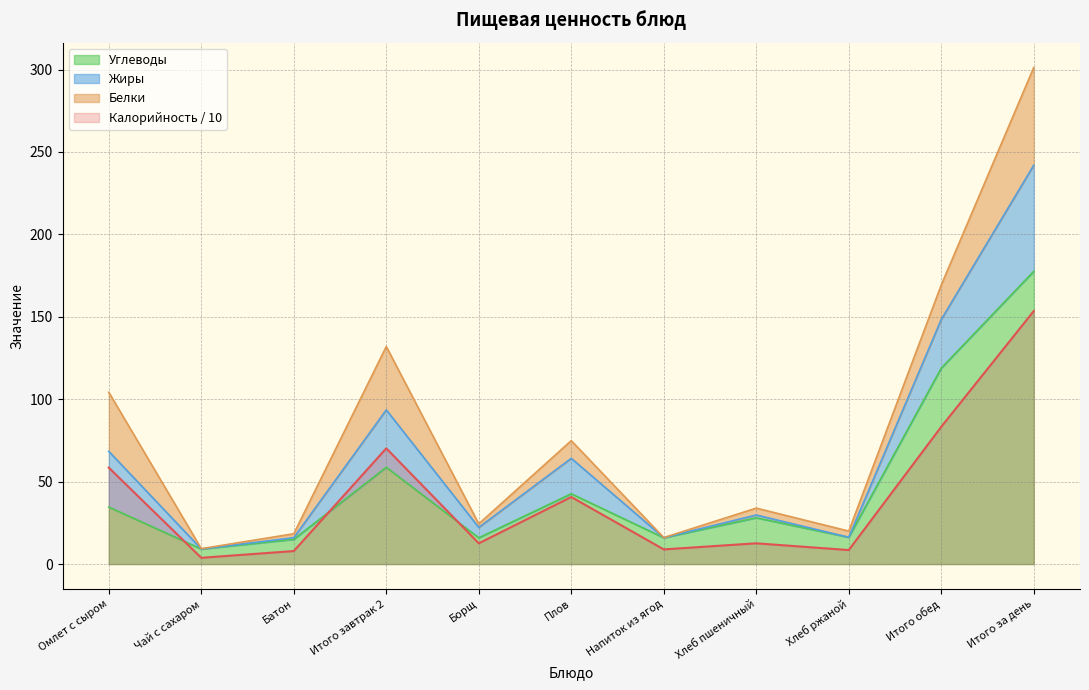

What is the difference between the maximum and second lowest values in the Калорийность series?

145.6